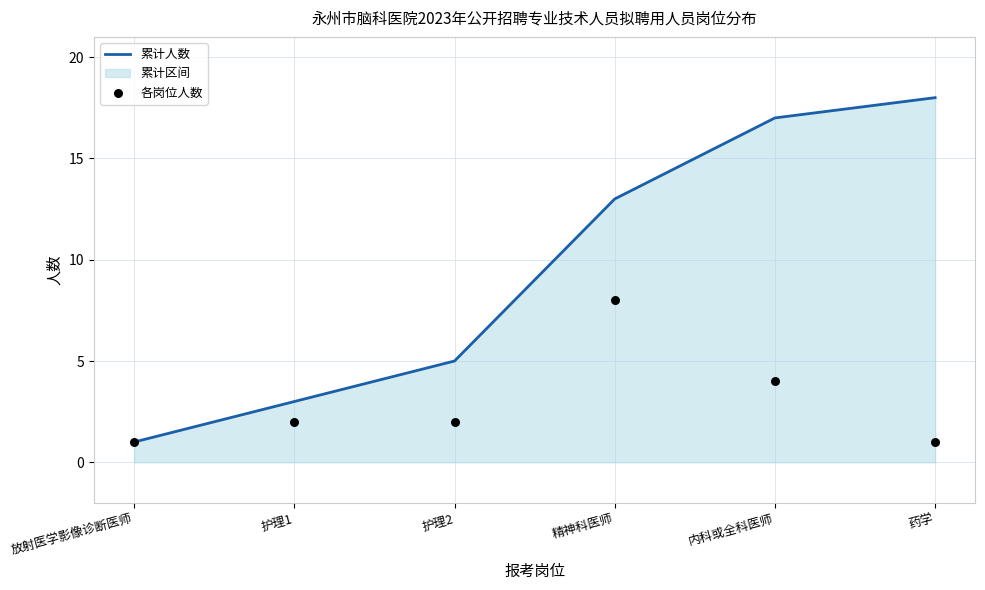

At how many categories does at least one series exceed 14?

2